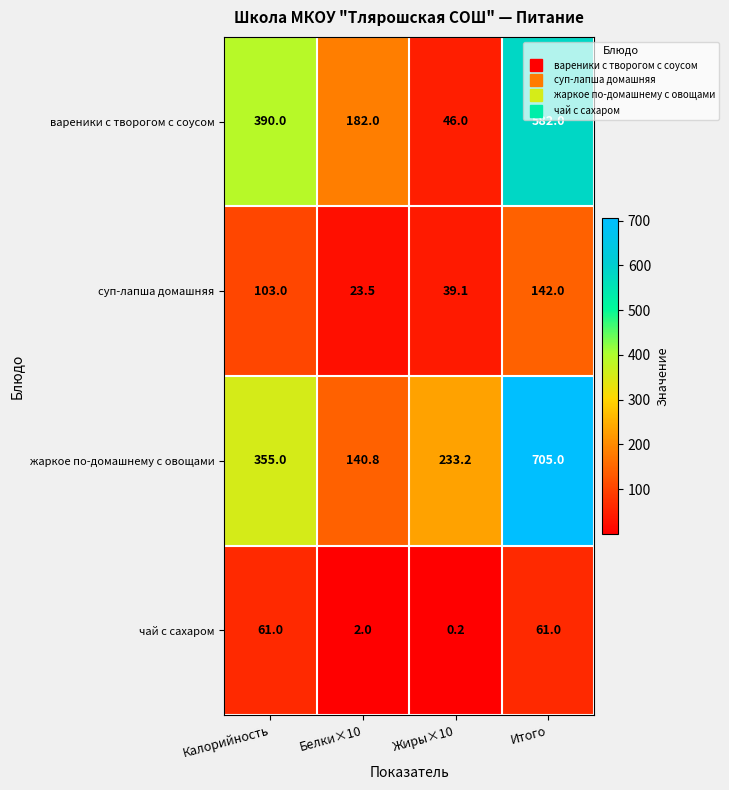

What is the smallest value displayed?

0.2